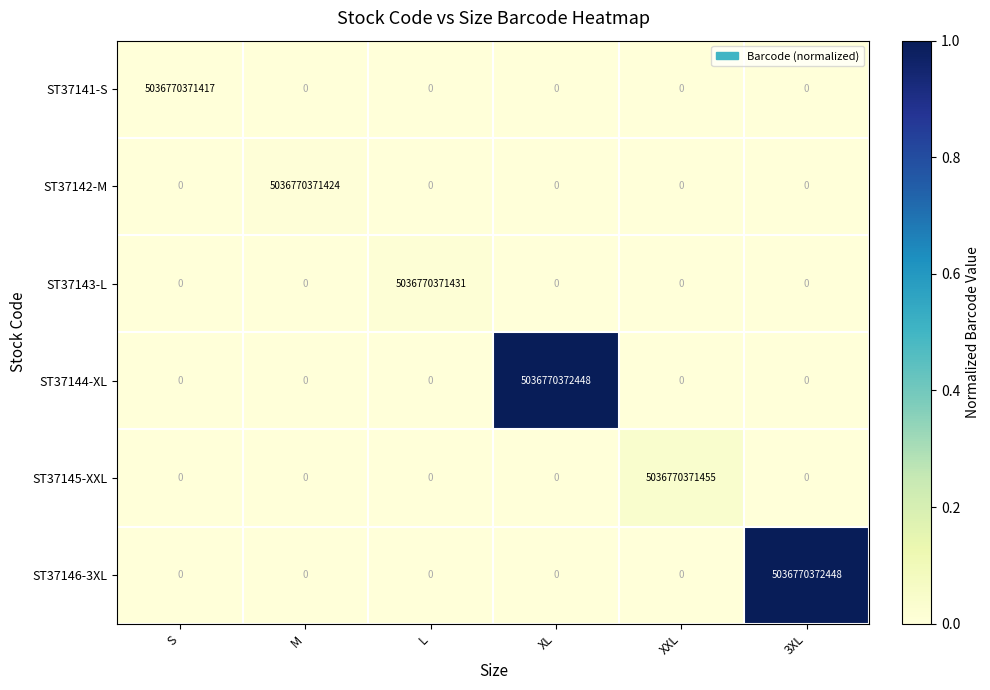

At how many categories does at least one series exceed 1539555002058?

6